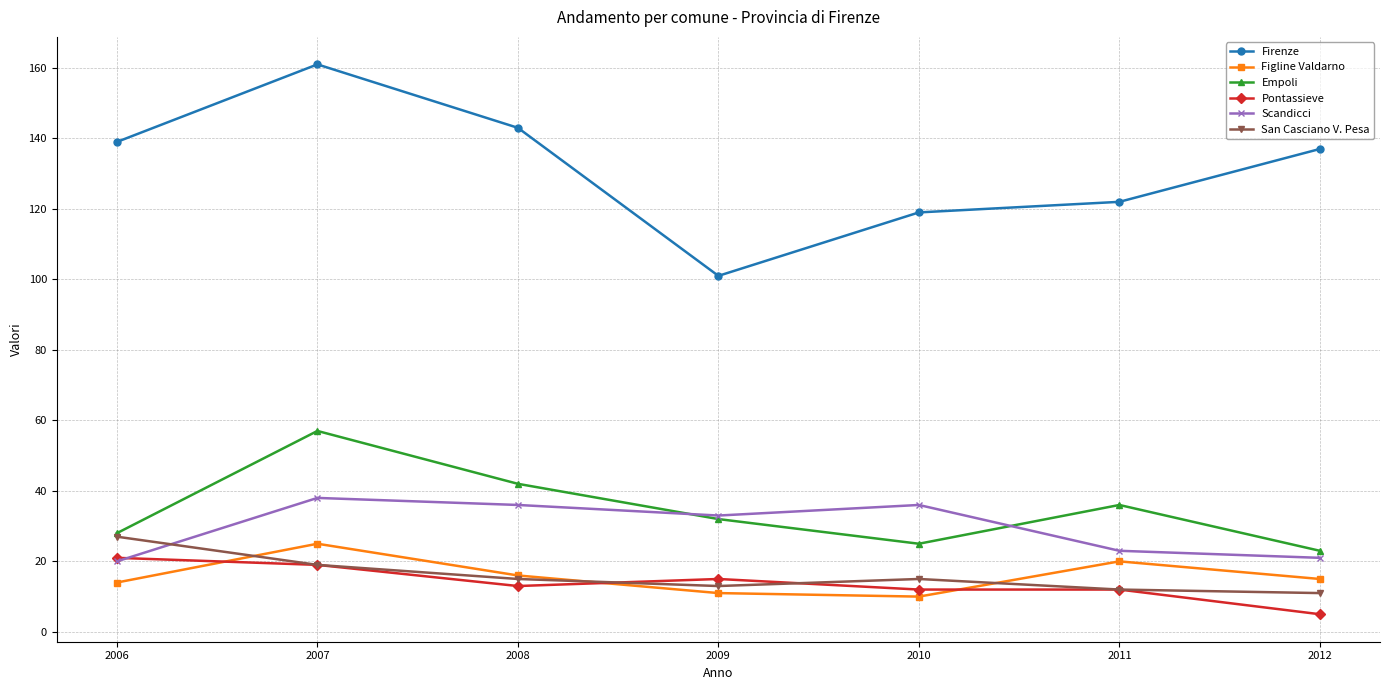

What are all the series names shown in the legend?

Firenze, Figline Valdarno, Empoli, Pontassieve, Scandicci, San Casciano V. Pesa